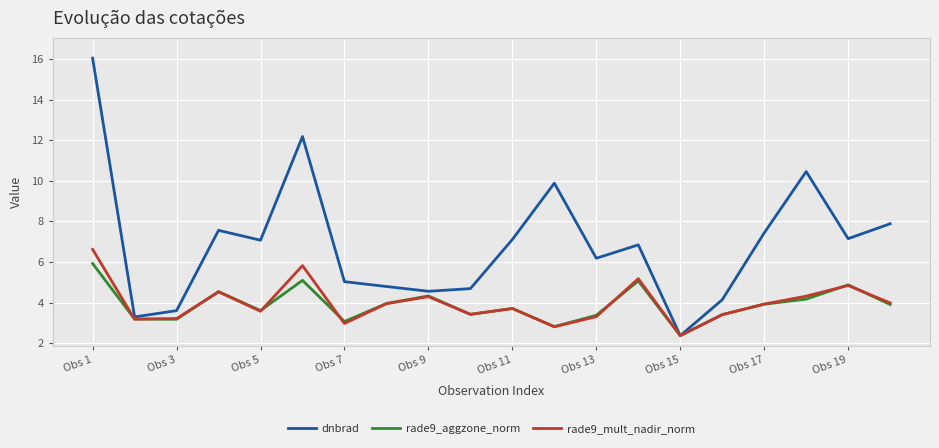

Does the chart have visible grid lines?

Yes